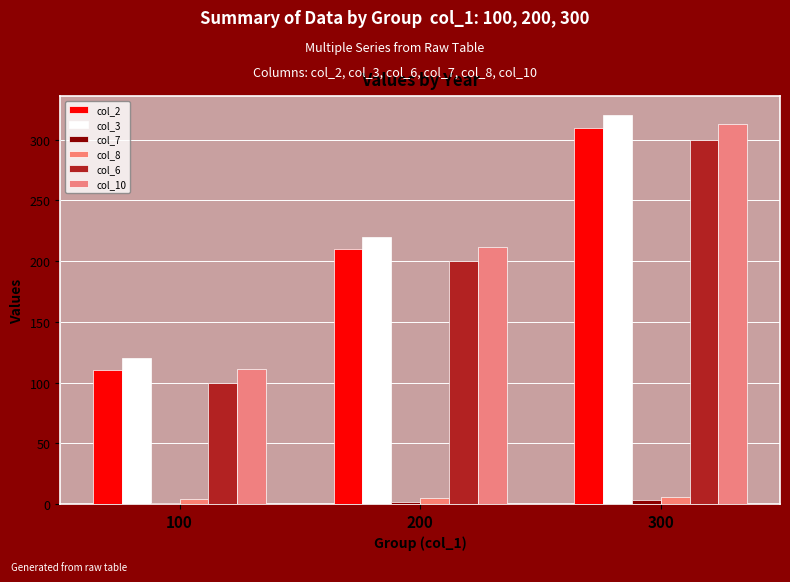

Is the value of col_6 at 100 greater than the value of col_10 at 100?

No